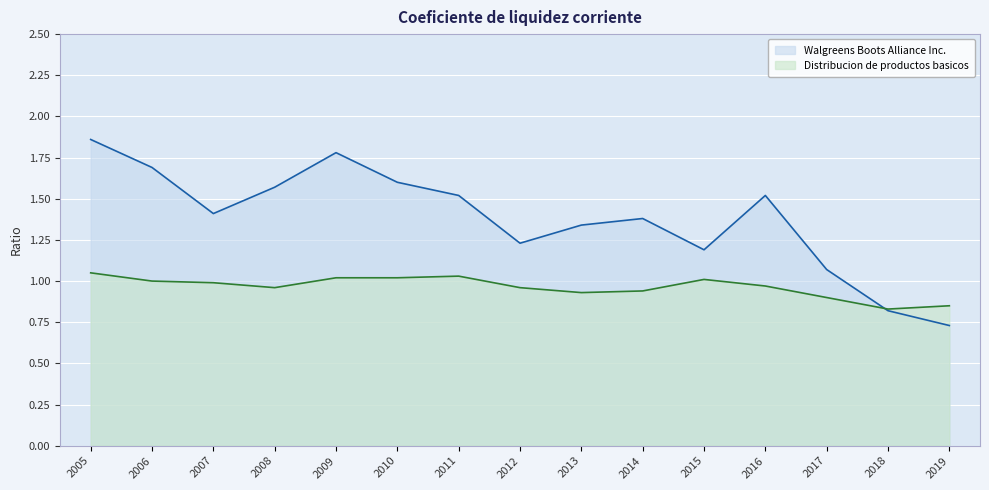

What is the spread (max minus min) of values at 2005?

0.8